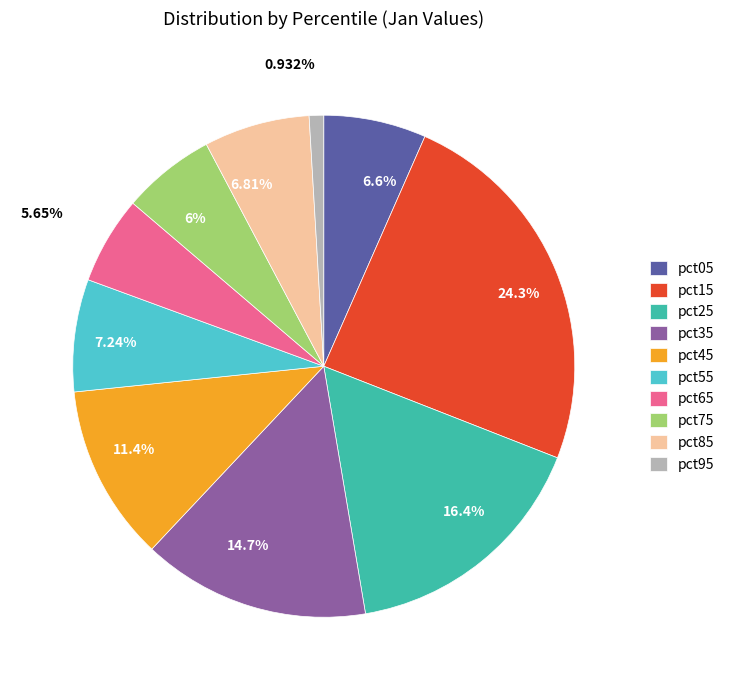

To the nearest percent, what portion does pct55 represent?

7%